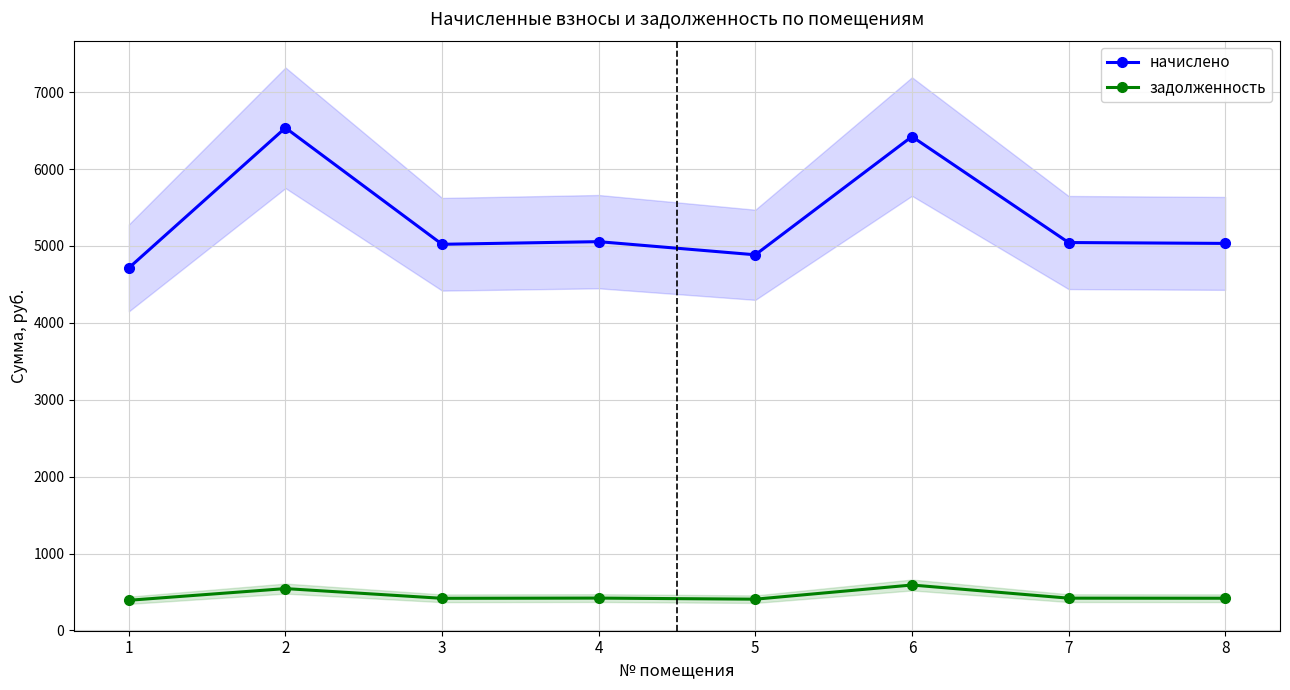

What is the highest value of the задолженность series?

591.4